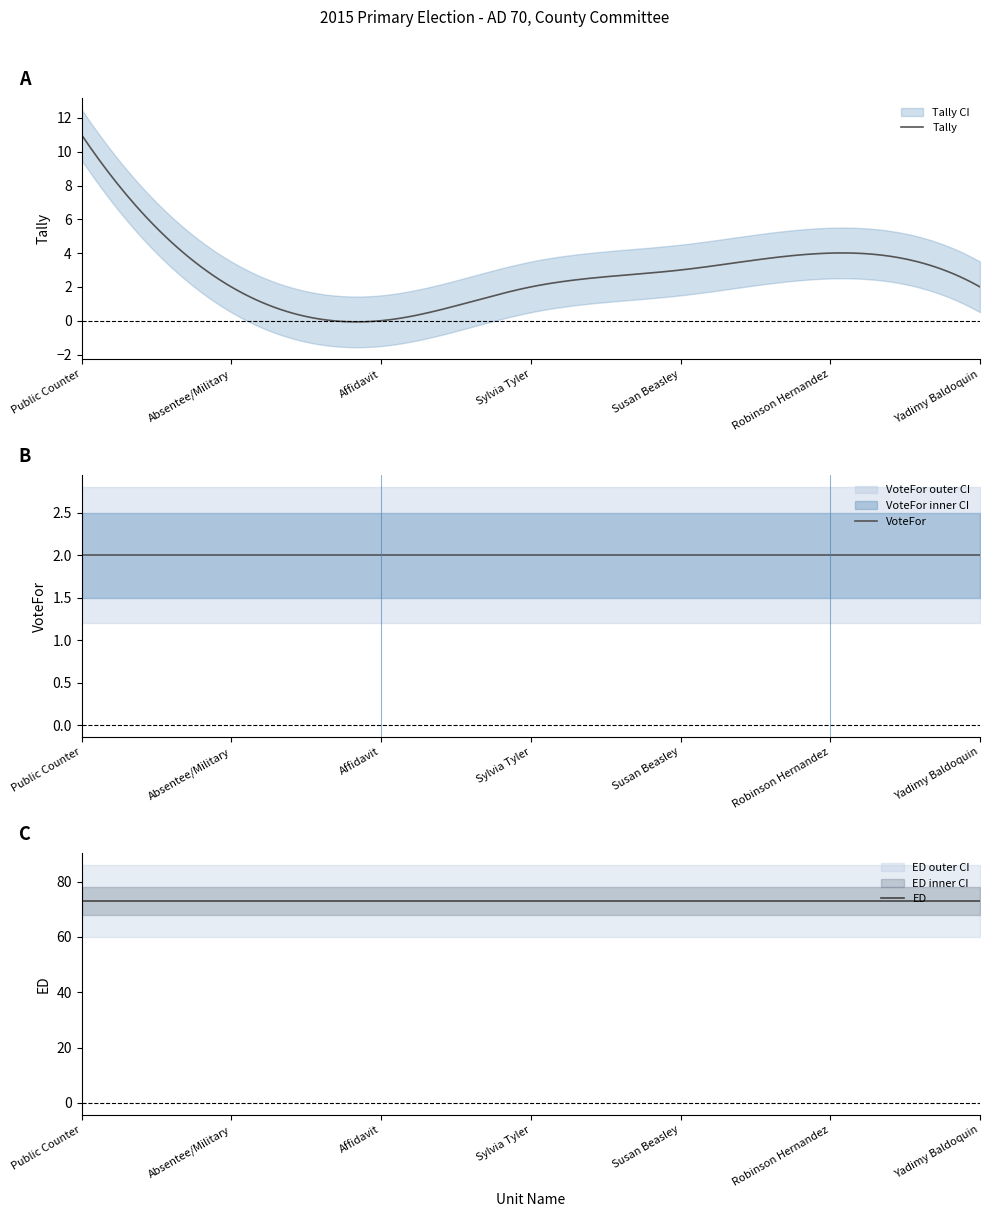

Is the value of VoteFor at Sylvia Tyler greater than the value of Tally at Affidavit?

Yes